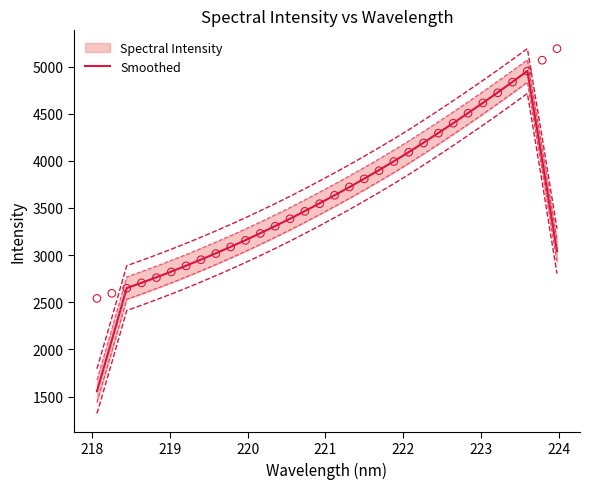

What is the minimum value for Smoothed?

1556.7